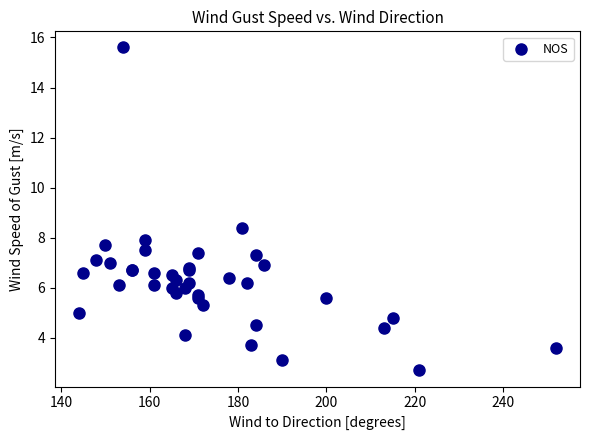

What Y value in the scatter plot is closest to 9?

8.4